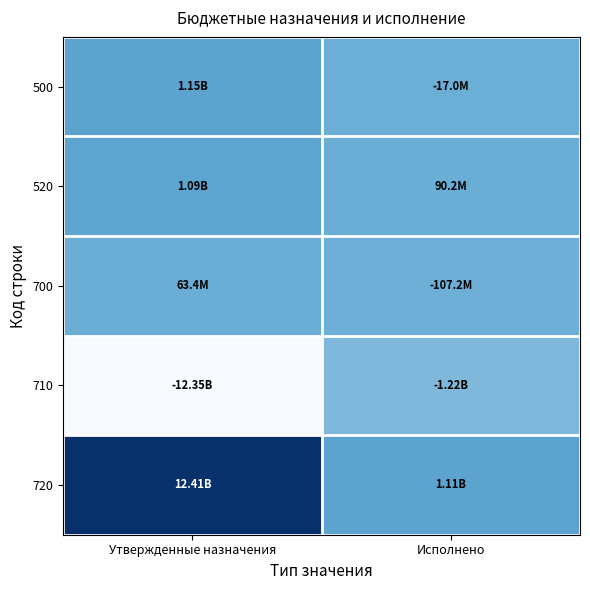

What is the minimum value shown in the chart?

-12345945567.3